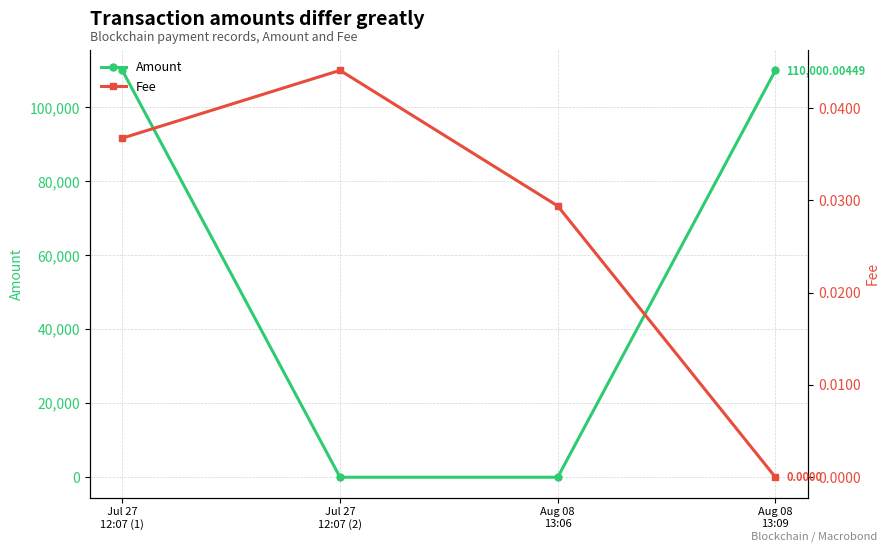

The value of Fee at Aug 08
13:09 is -0.0. True or false?

False